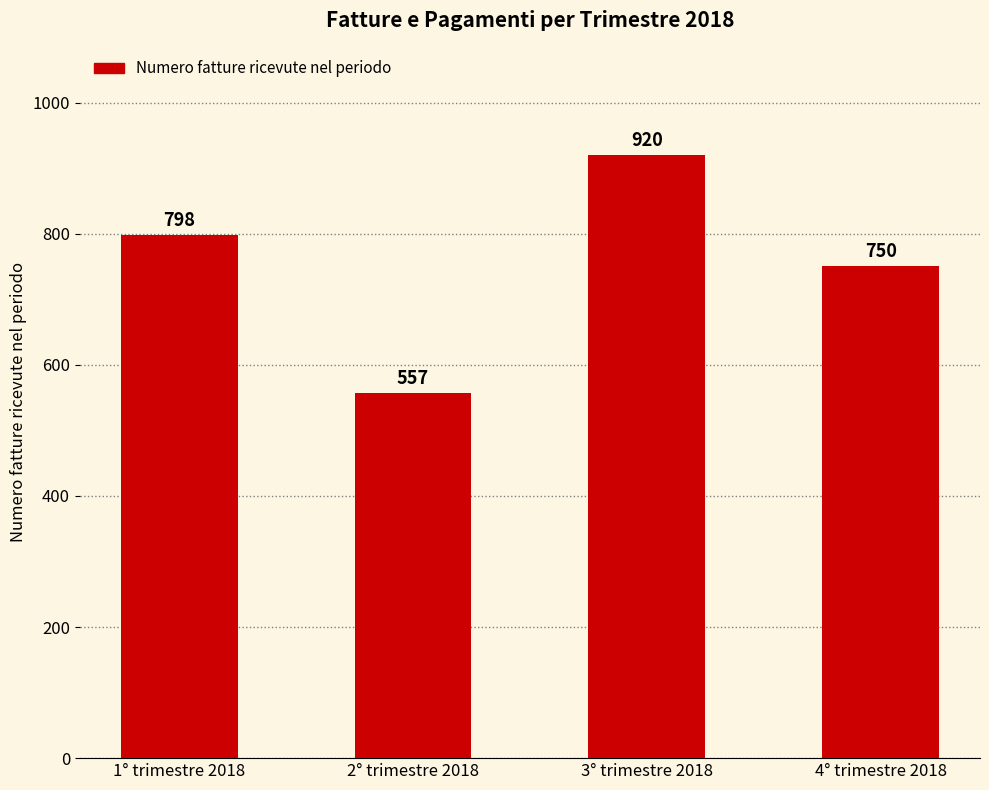

Reading left to right, extract all data points from this chart.

798	557	920	750